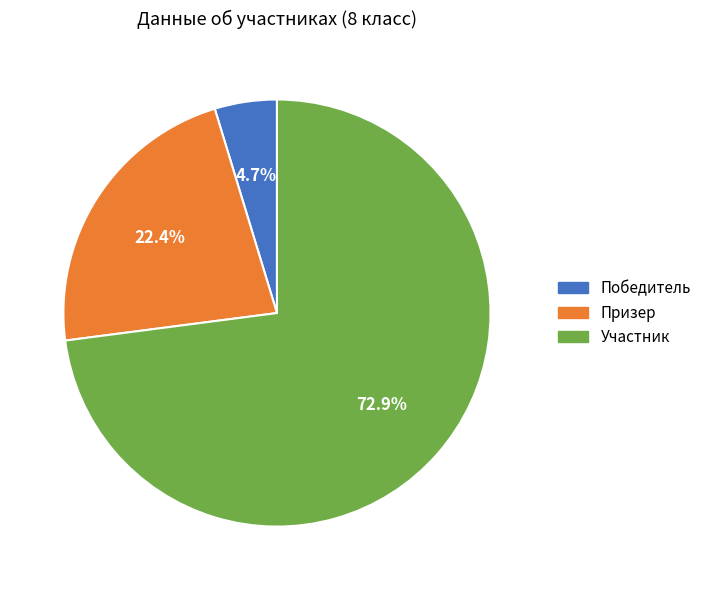

What is the total percentage of Призер and Победитель?

27.1%